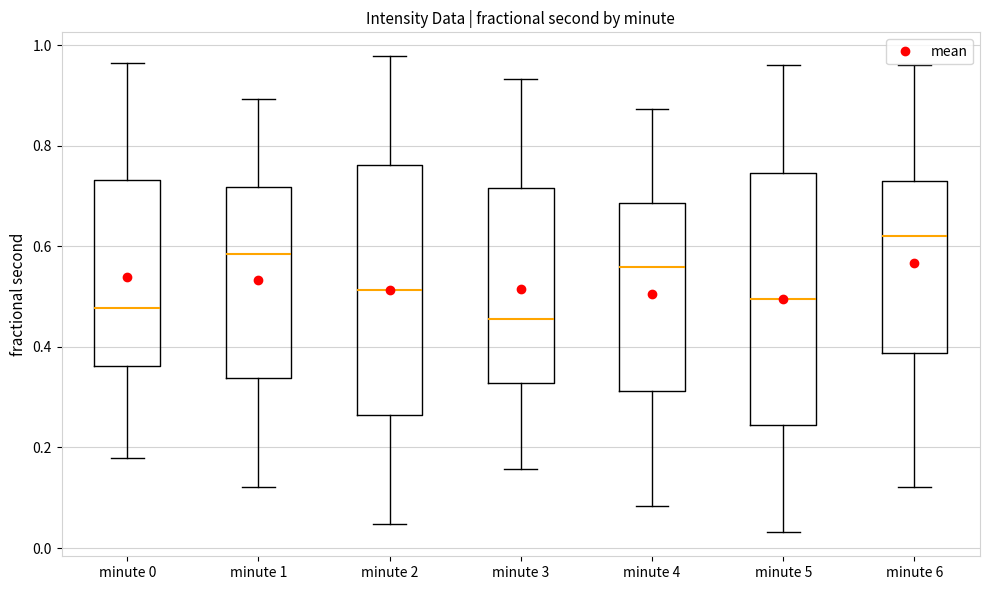

Which box has the lowest median line?

minute 3